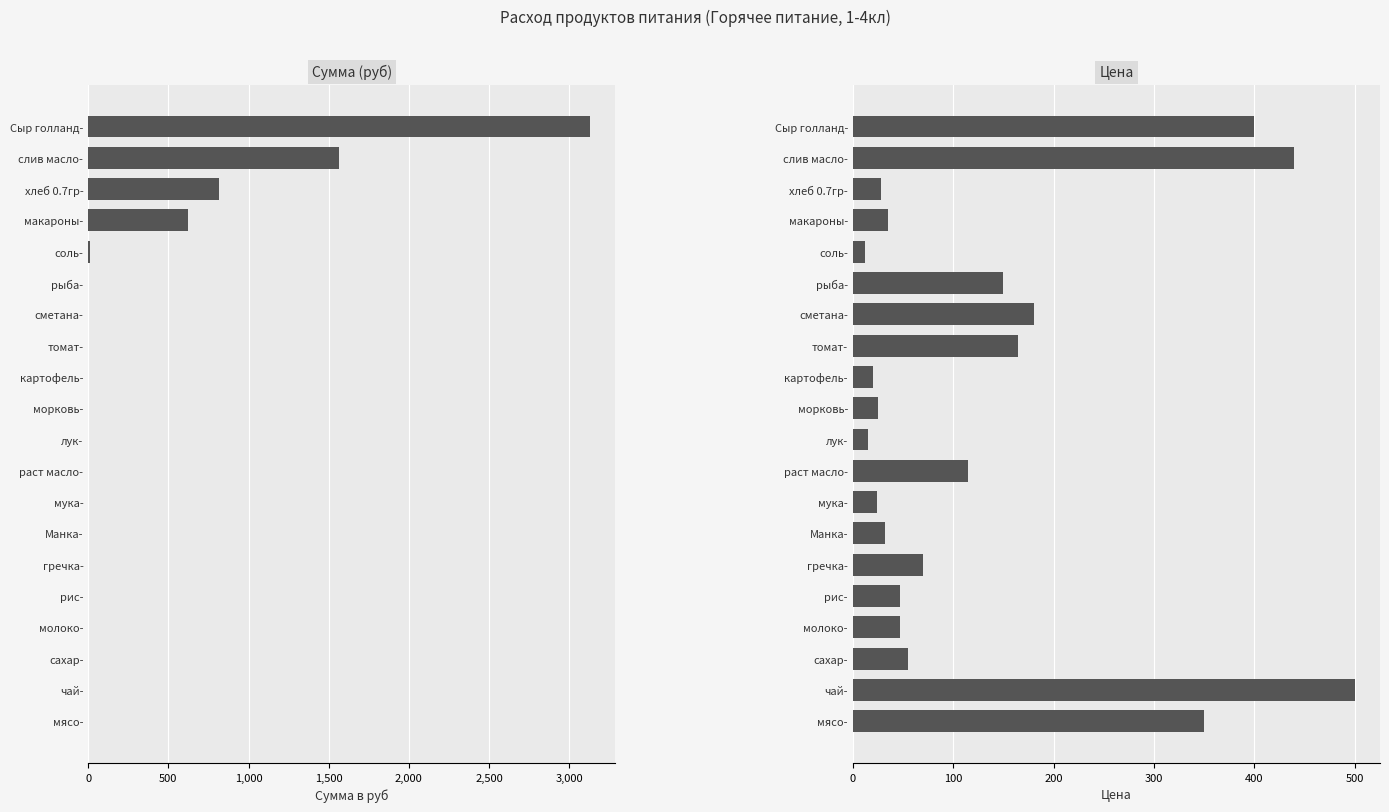

At how many categories does at least one series exceed 742?

3